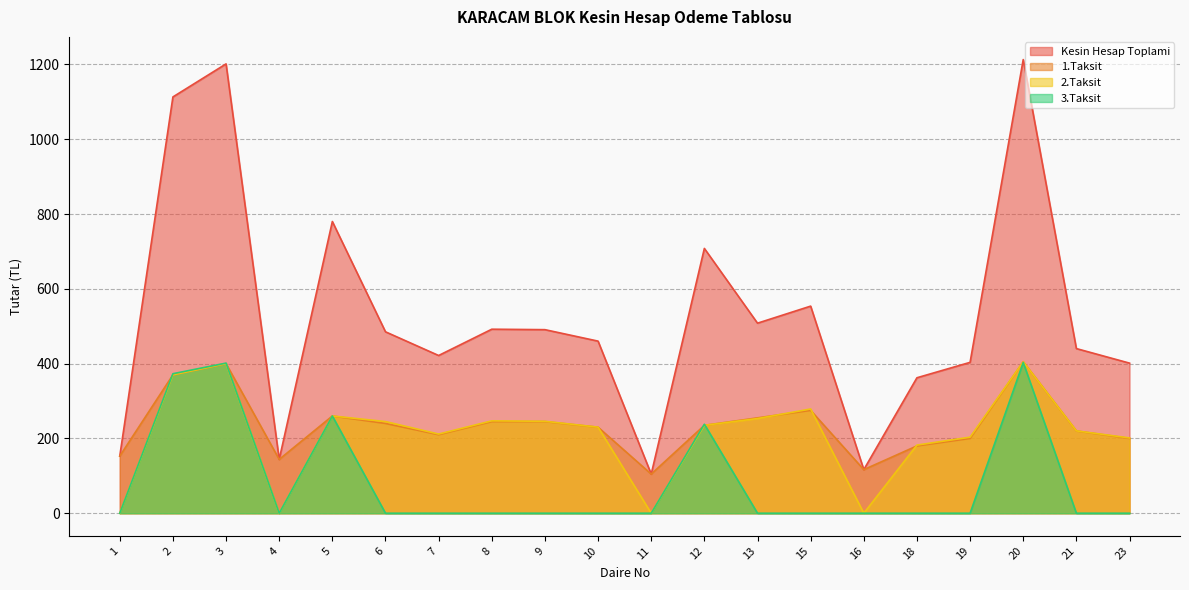

What is the sum of the 3.Taksit values at 20 and 21?

402.9